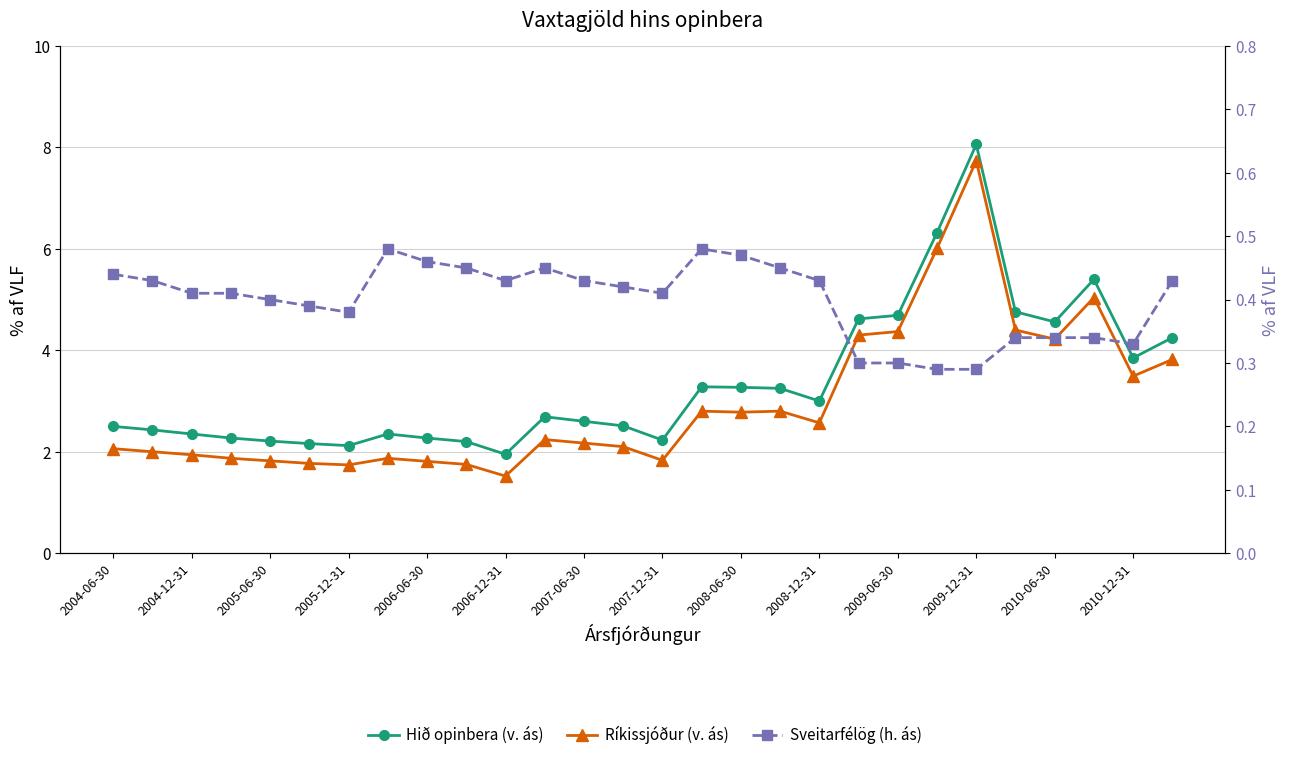

True or false: Ríkissjóður (v. ás) has more than 0 interior local peaks.

True